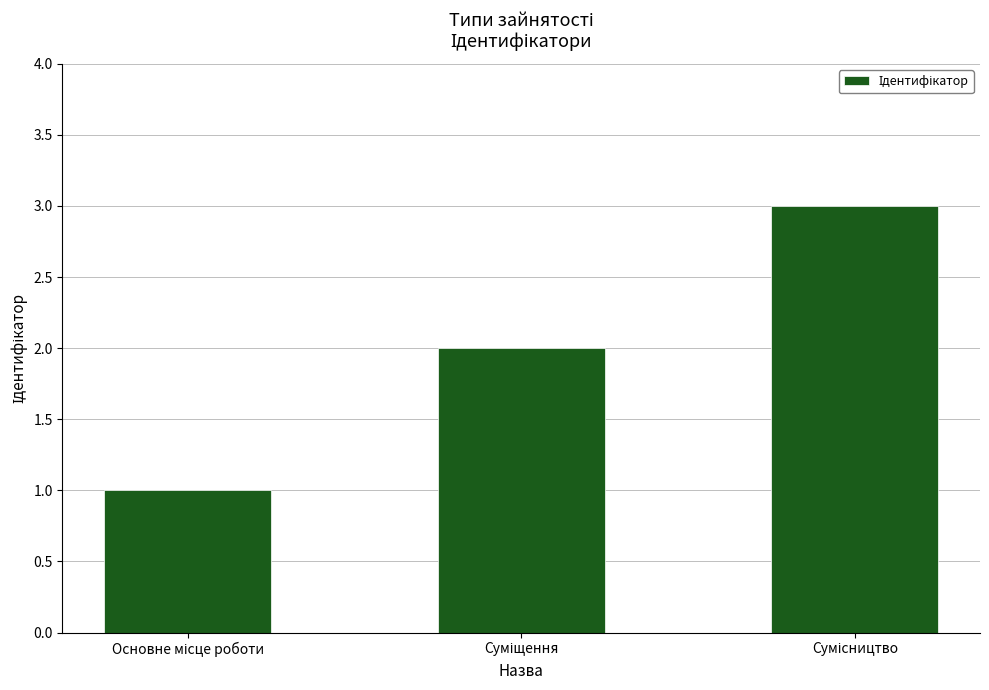

What is the sum of all values?

6